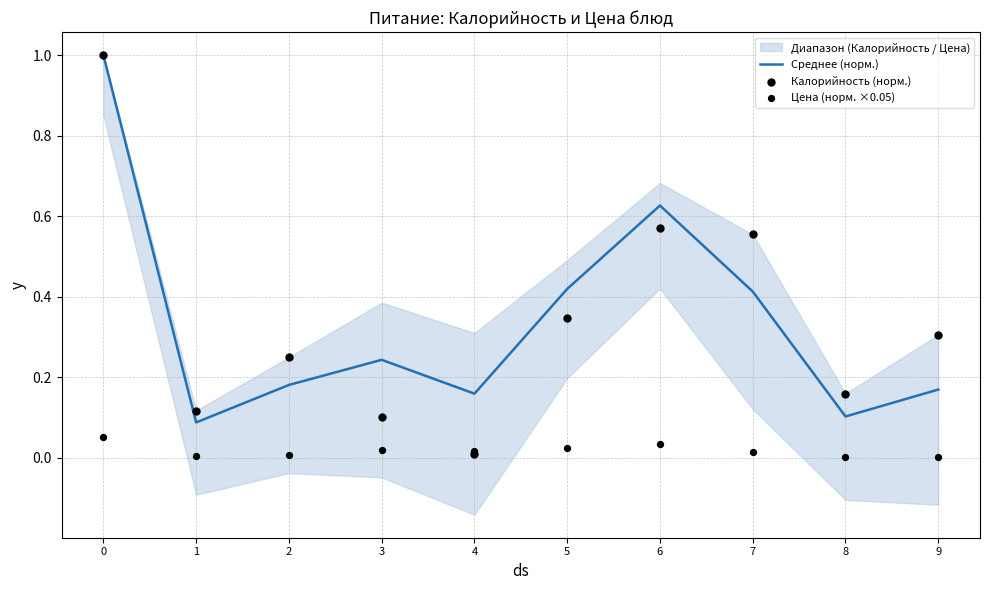

Which series has the widest spread of Y values?

Калорийность (норм.)